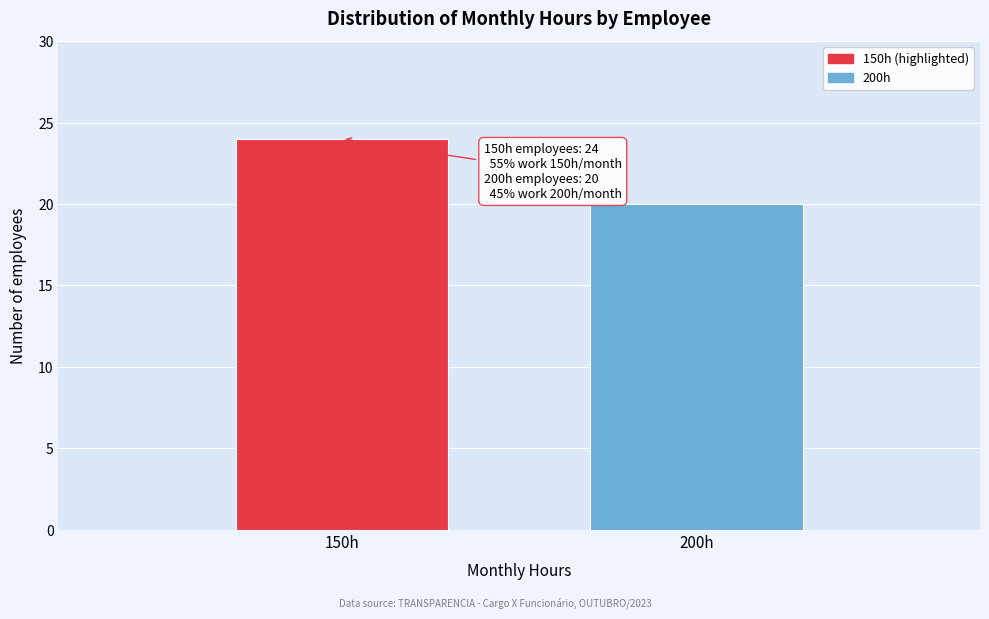

Reading left to right, transcribe all the data shown in this chart.

24	20